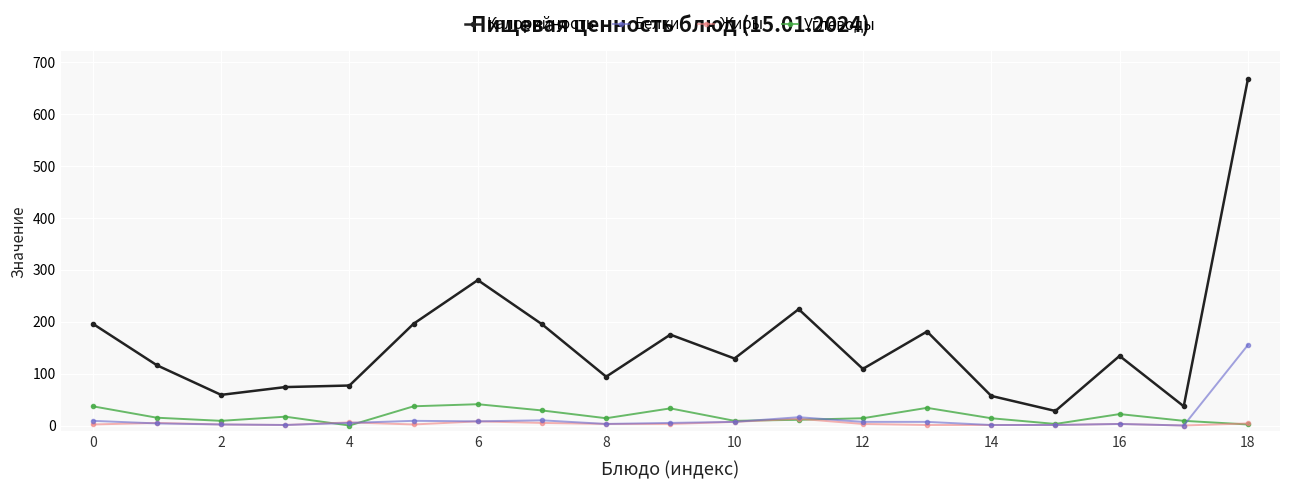

What is the sum of all Калорийность values?

3028